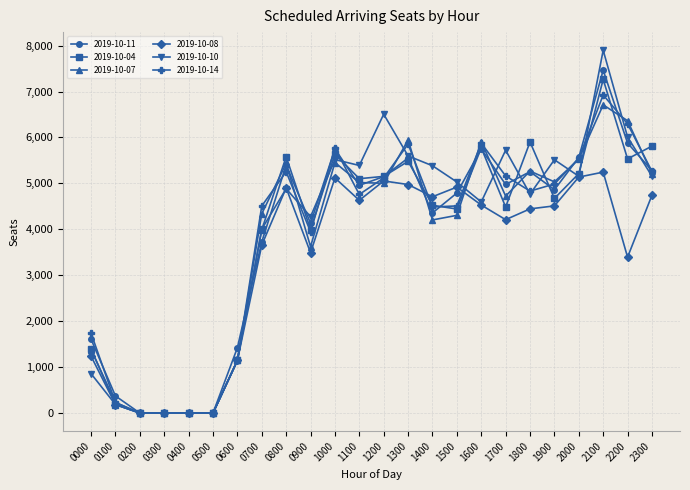

What is the difference between the second highest and minimum values in the 2019-10-07 series?

6364